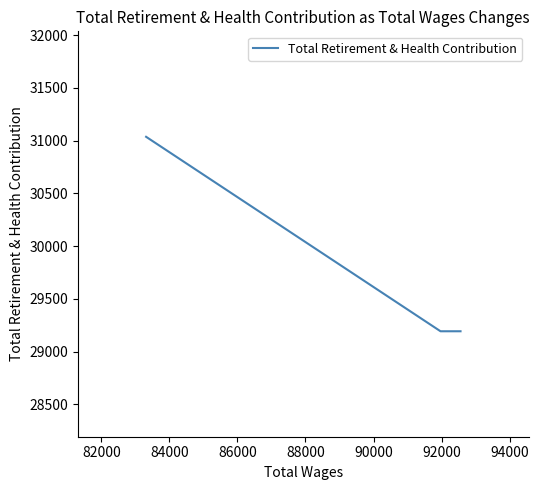

What is the difference between the maximum and minimum values?

1844